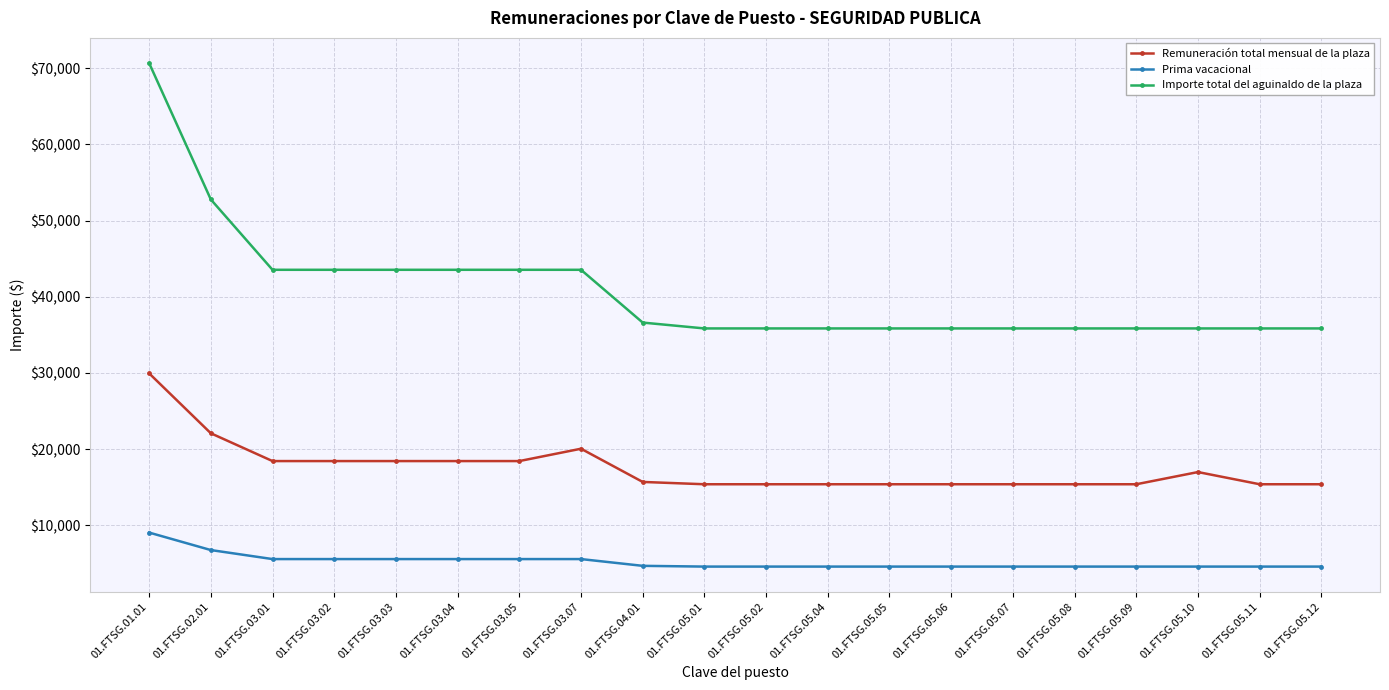

The value of Importe total del aguinaldo de la plaza at 01.FTSG.03.04 is 63243.0. True or false?

False